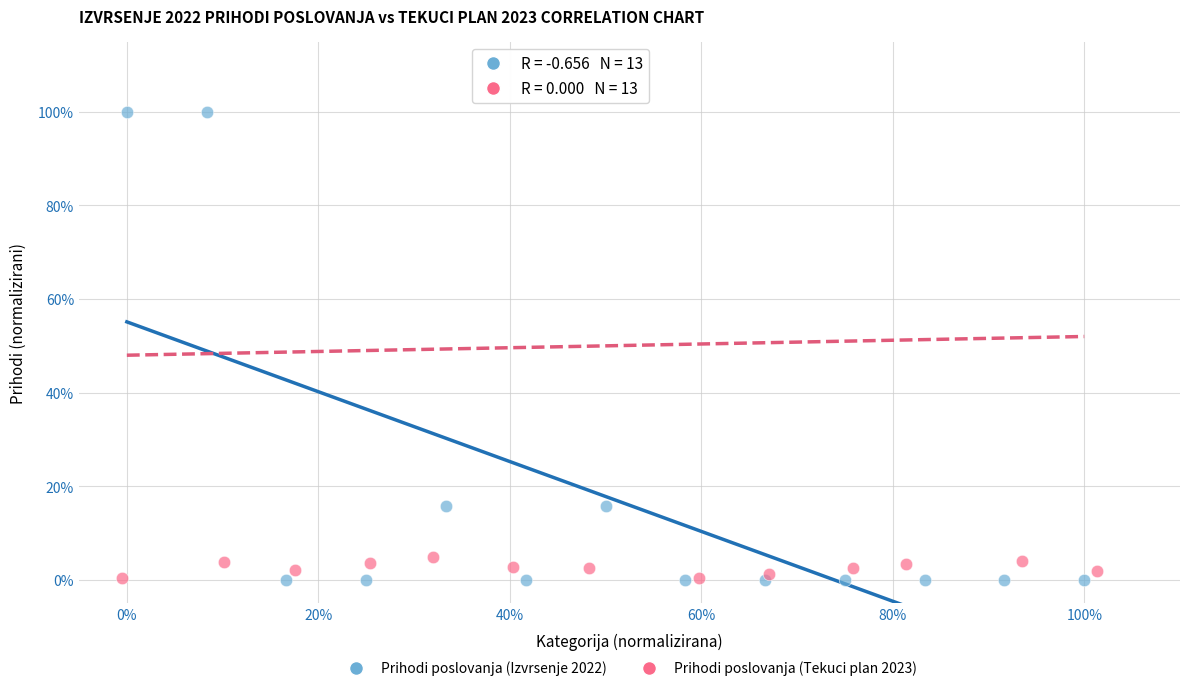

What are all the series names shown in the legend?

Prihodi poslovanja (Izvrsenje 2022), Prihodi poslovanja (Tekuci plan 2023)